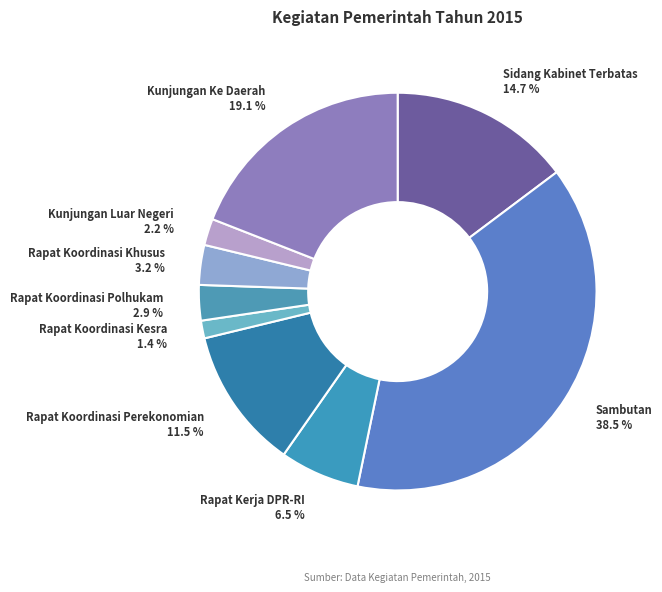

What portion of the pie excludes Rapat Koordinasi Perekonomian?

88.5%